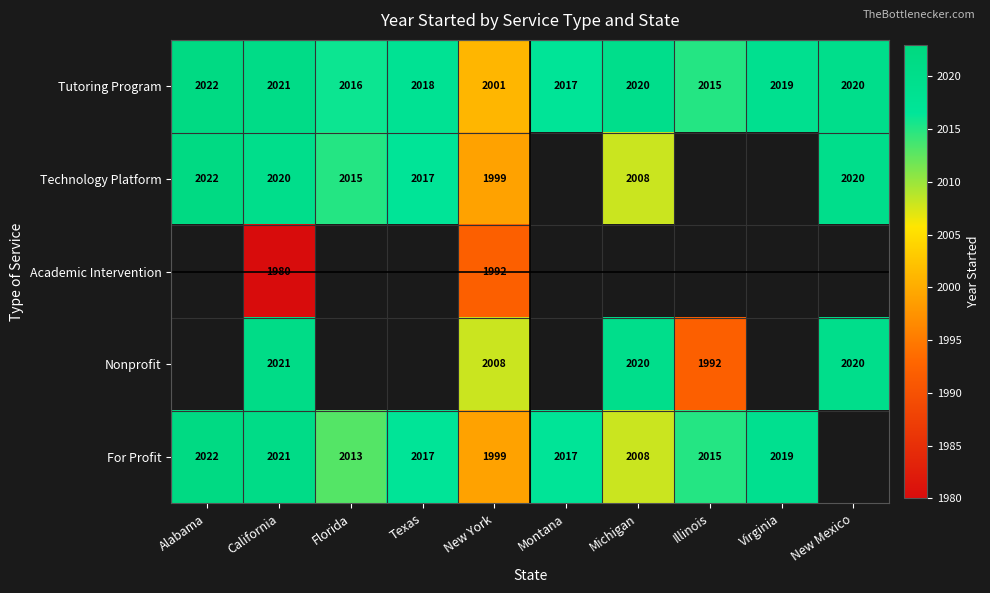

At which category is the sum across all series the highest?

California